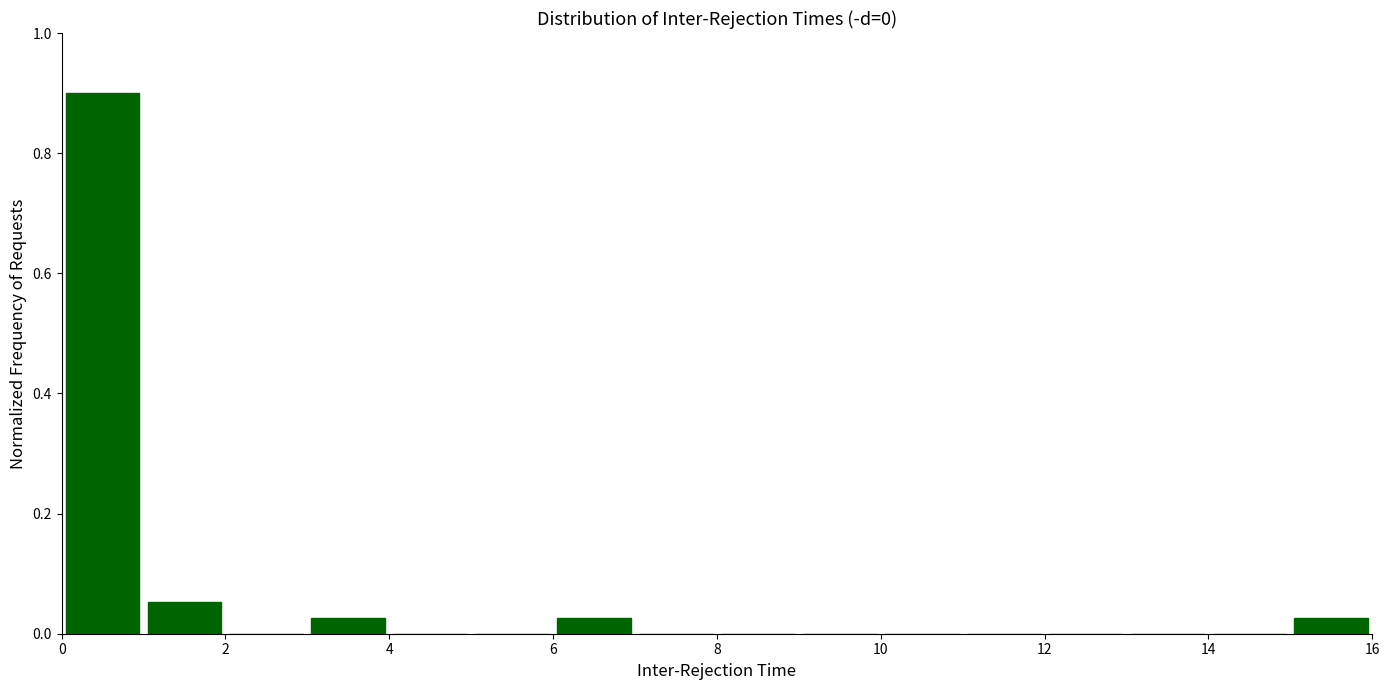

Reading left to right, list every bar in this chart as the range it spans on the x-axis followed by its height. The values are not printed on the chart, so give them approximately, as read against the axis.

0 to 1: 0.90
1 to 2: 0.06
2 to 3: 0
3 to 4: 0.02
4 to 5: 0
5 to 6: 0
6 to 7: 0.02
7 to 8: 0
8 to 9: 0
9 to 10: 0
10 to 11: 0
11 to 12: 0
12 to 13: 0
13 to 14: 0
14 to 15: 0
15 to 16: 0.02